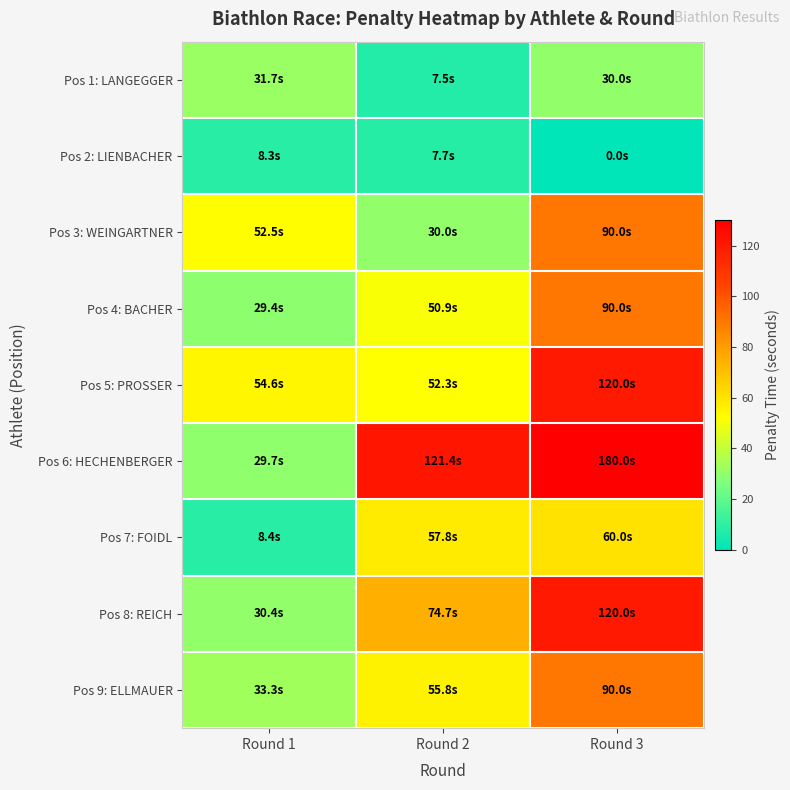

Reading left to right, what are all the values shown in this chart?

Pos 1: LANGEGGER: Round 1=31.7	Round 2=7.5	Round 3=30.0
Pos 2: LIENBACHER: Round 1=8.3	Round 2=7.7	Round 3=0.0
Pos 3: WEINGARTNER: Round 1=52.5	Round 2=30.0	Round 3=90.0
Pos 4: BACHER: Round 1=29.4	Round 2=50.9	Round 3=90.0
Pos 5: PROSSER: Round 1=54.6	Round 2=52.3	Round 3=120.0
Pos 6: HECHENBERGER: Round 1=29.7	Round 2=121.4	Round 3=180.0
Pos 7: FOIDL: Round 1=8.4	Round 2=57.8	Round 3=60.0
Pos 8: REICH: Round 1=30.4	Round 2=74.7	Round 3=120.0
Pos 9: ELLMAUER: Round 1=33.3	Round 2=55.8	Round 3=90.0